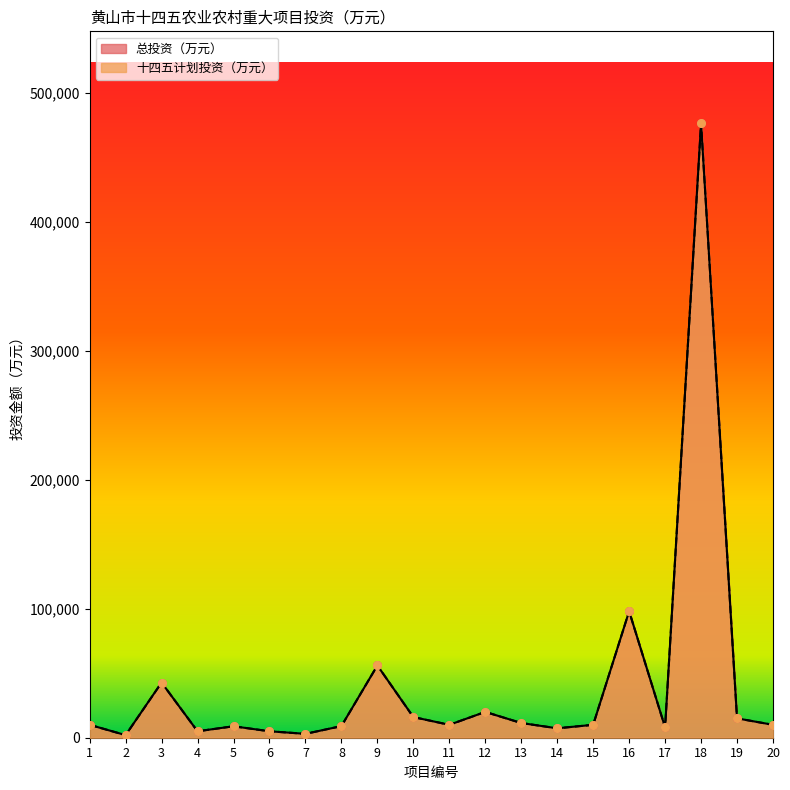

Is the value of 总投资（万元） at 13 greater than the value of 十四五计划投资（万元） at 10?

No